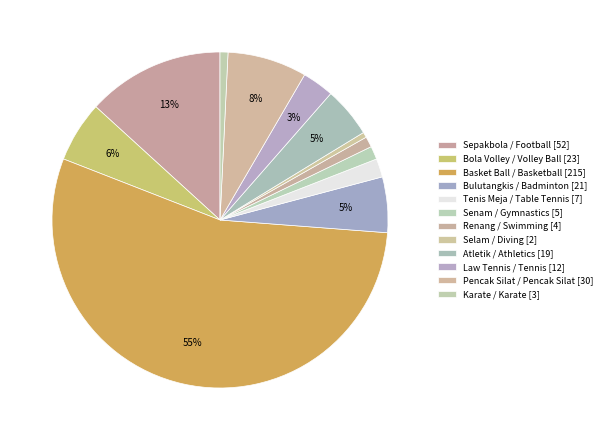

How many segments does this pie chart have?

12